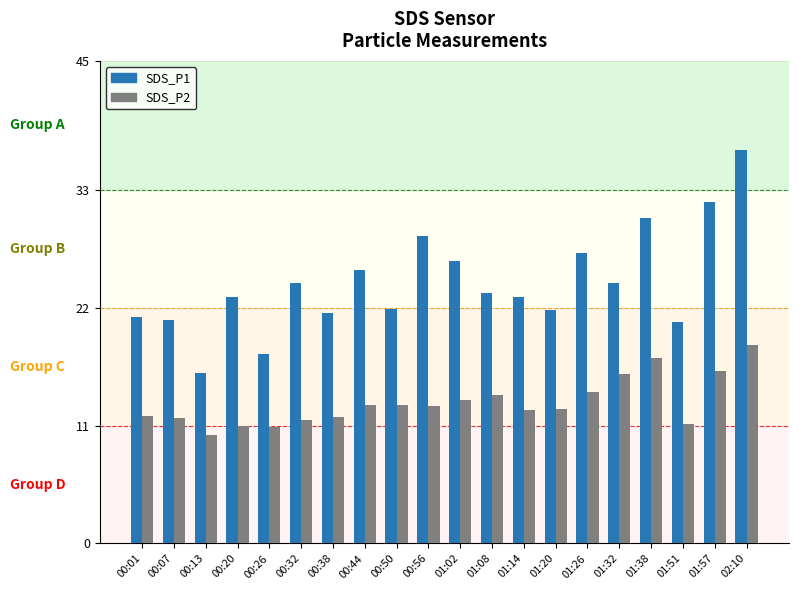

What is the smallest value displayed?

10.1